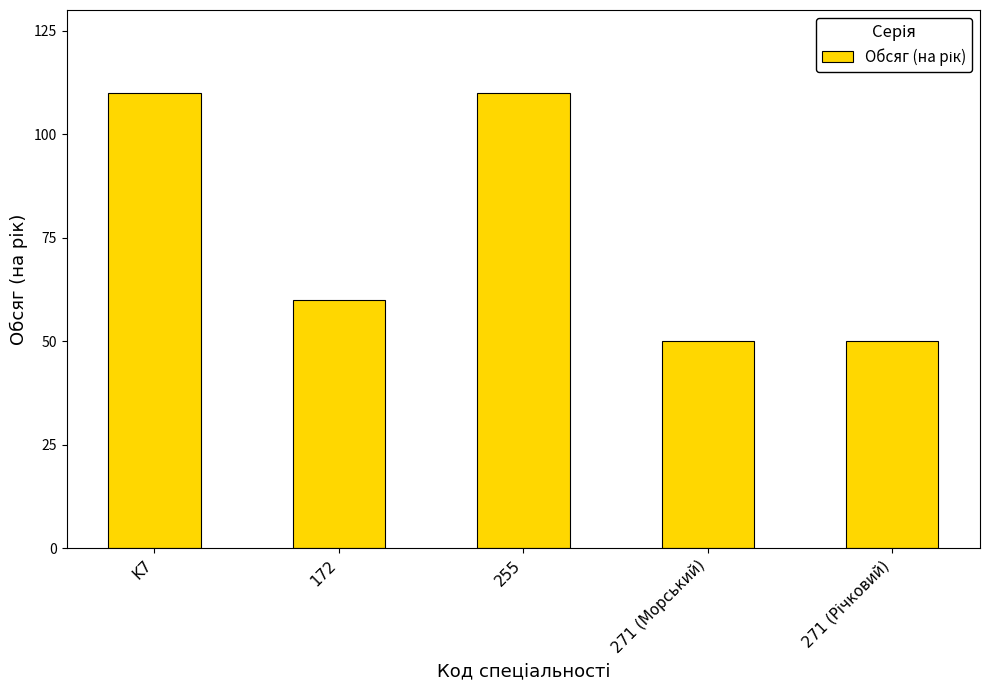

Are the bars grouped side by side (vs. stacked)?

No